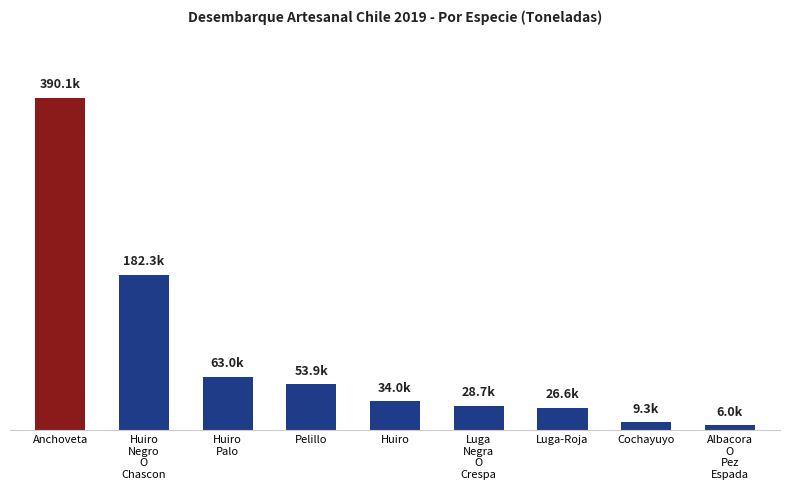

Approximately how many times larger is the value at Cochayuyo compared to Luga-Roja?

0.3